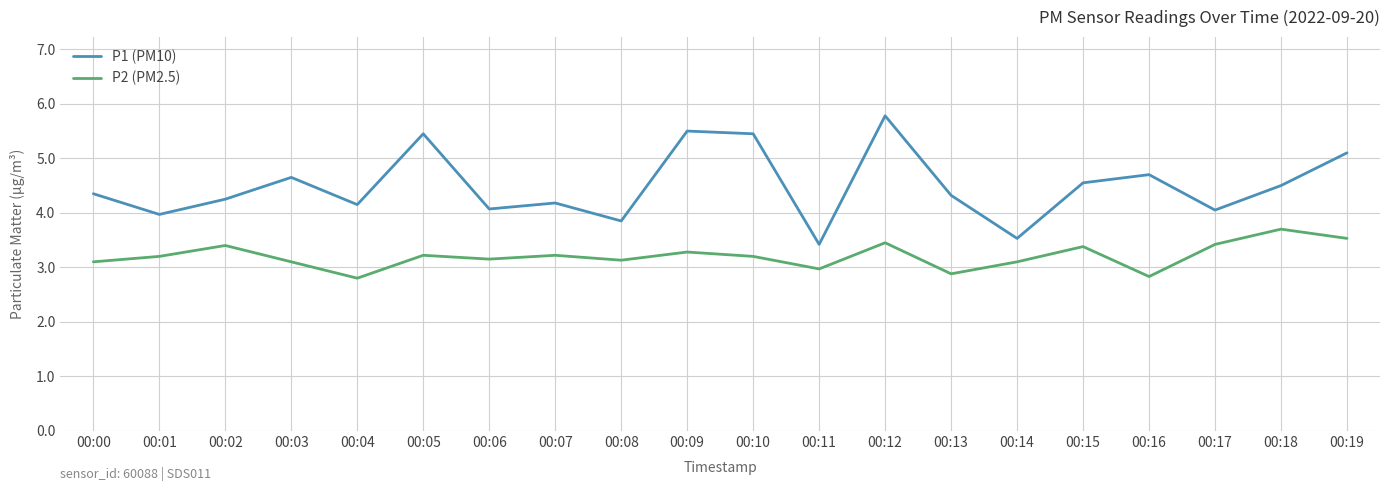

True or false: P2 (PM2.5) has a value of 3.1 at 00:08.

True